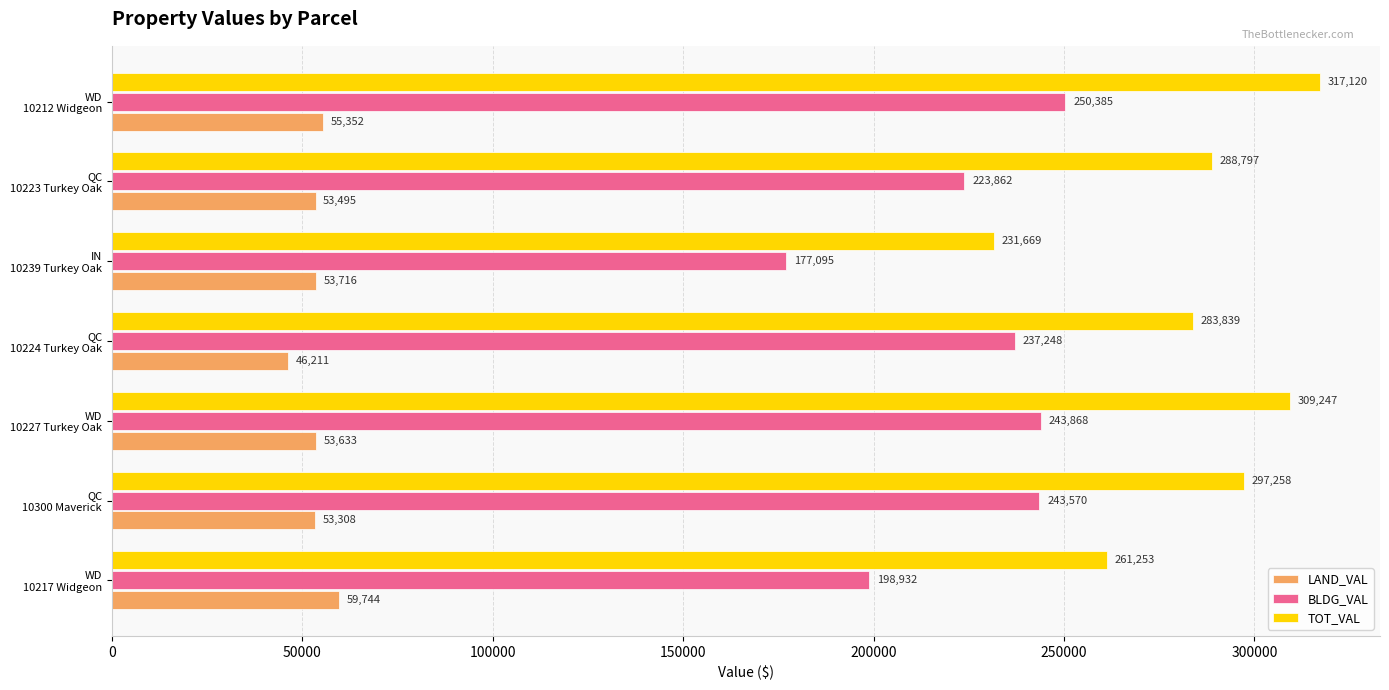

At which category does the chart reach its minimum across all series?

QC
10224 Turkey Oak